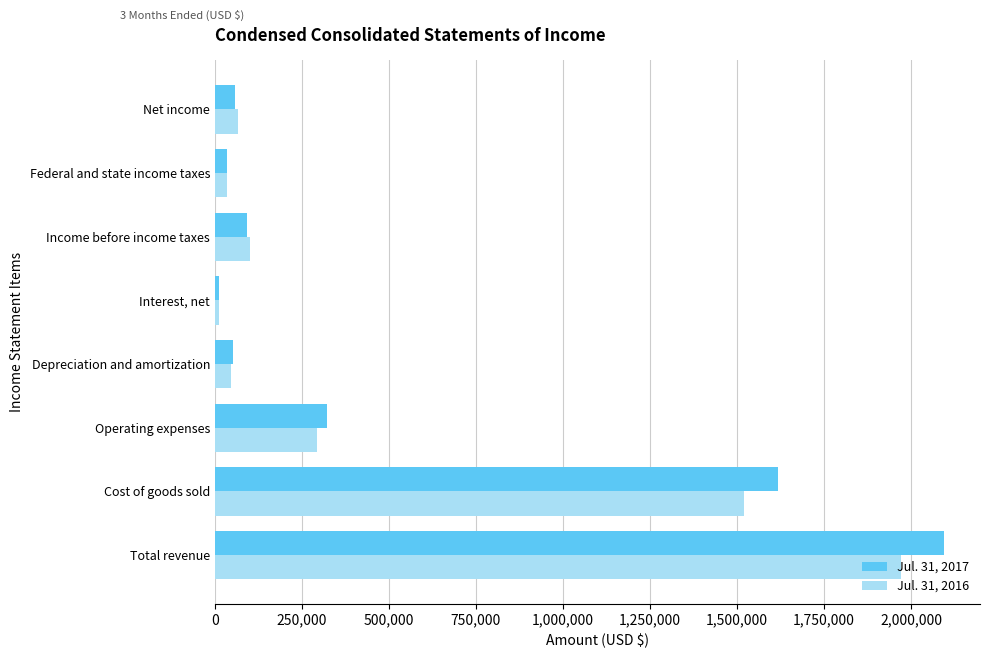

What is the sum of all Jul. 31, 2017 values?

4279184